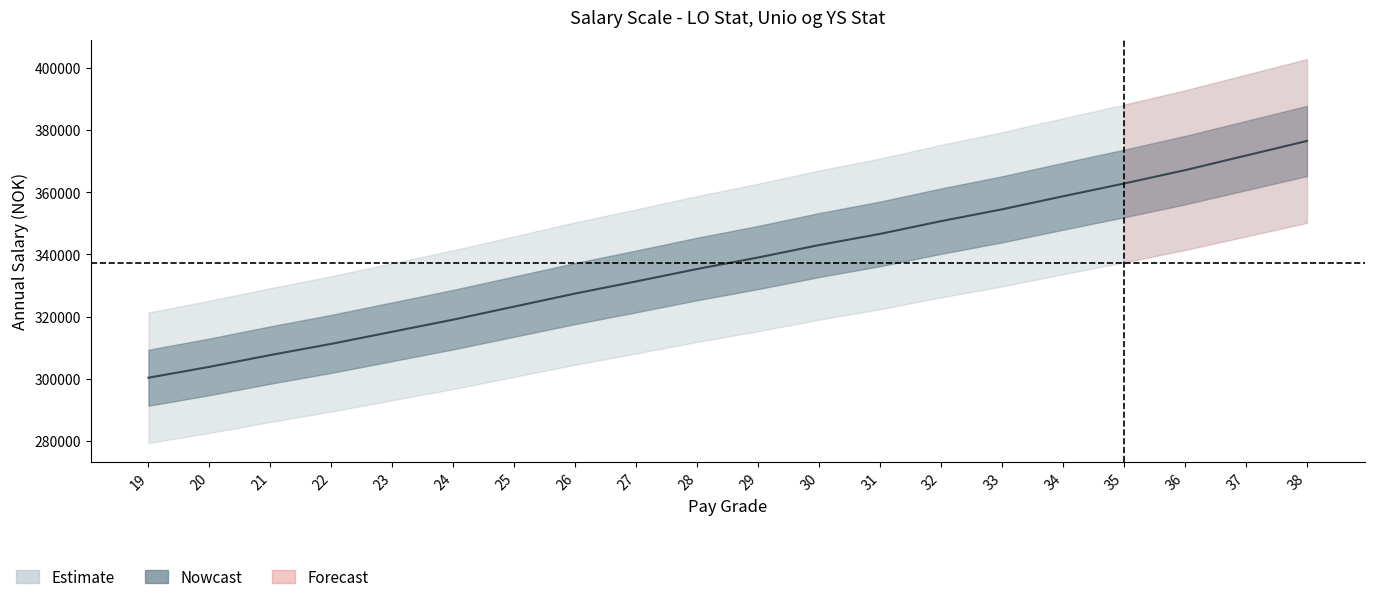

What is the change in value from 29 to 38?

+37500